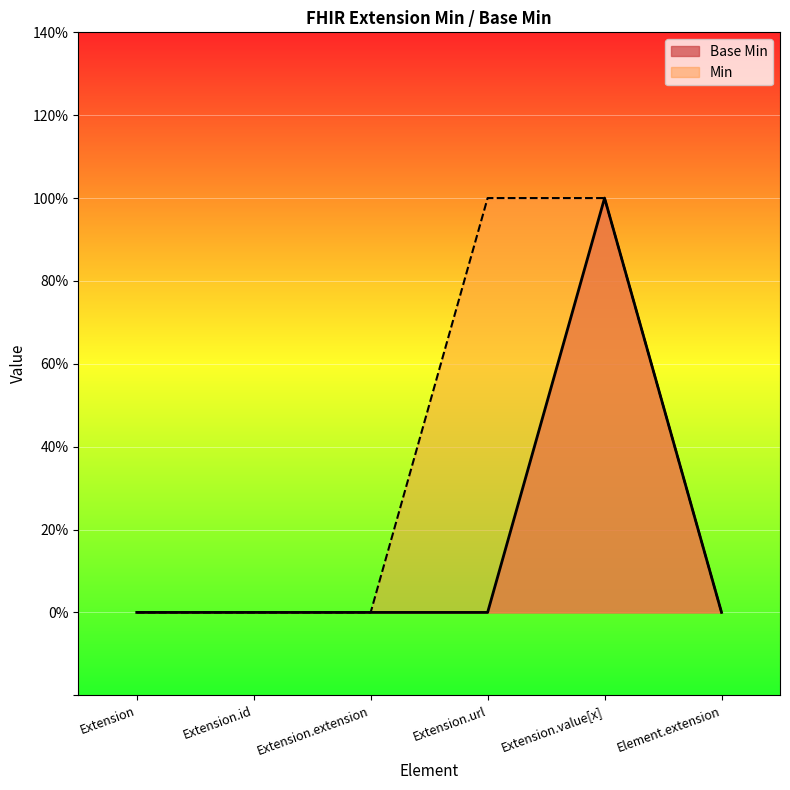

Which label corresponds to the largest value in the chart?

Extension.value[x]